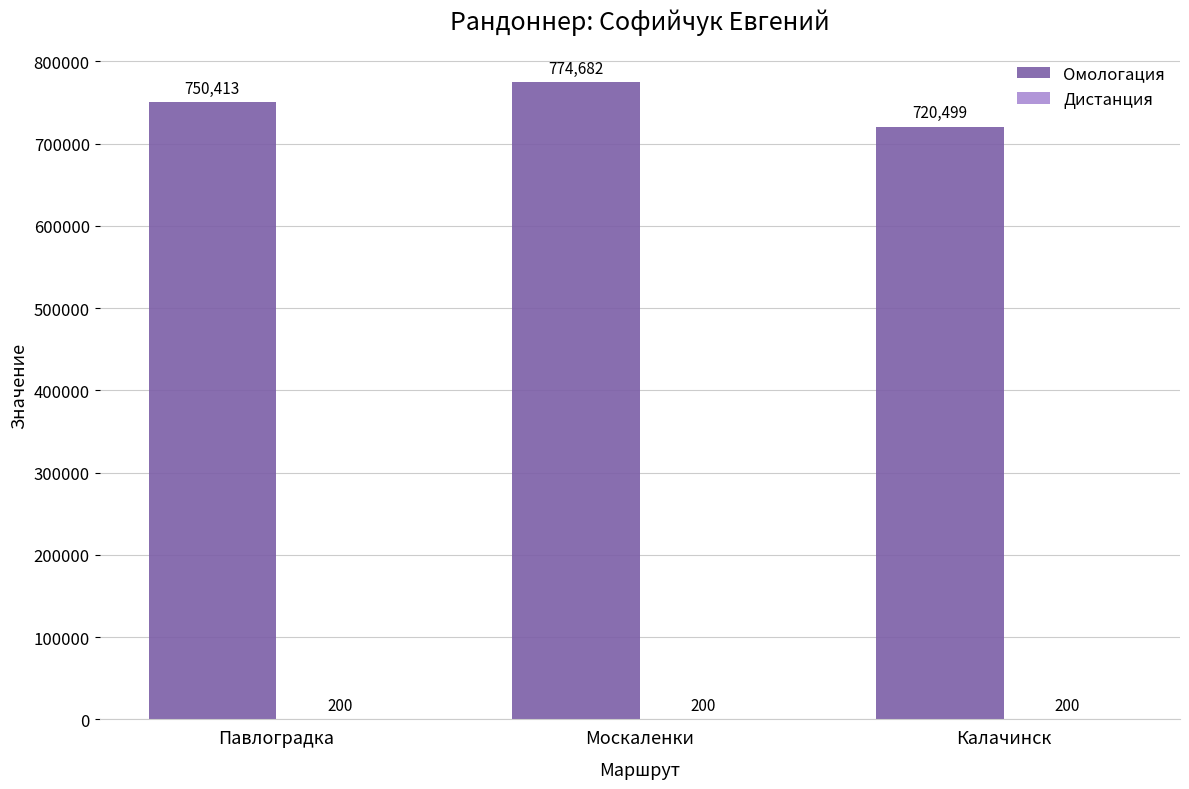

How many groups of bars are there?

3